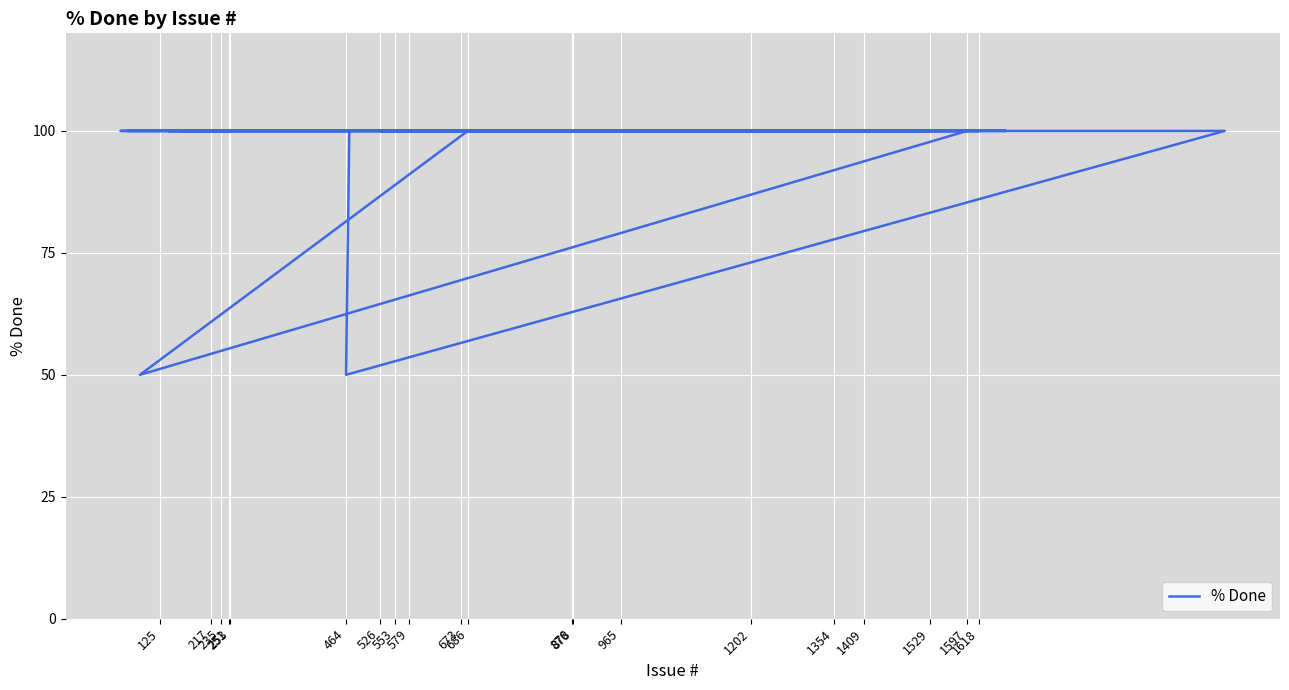

What is the ratio of the value at 30 to the value at 526?

1.0